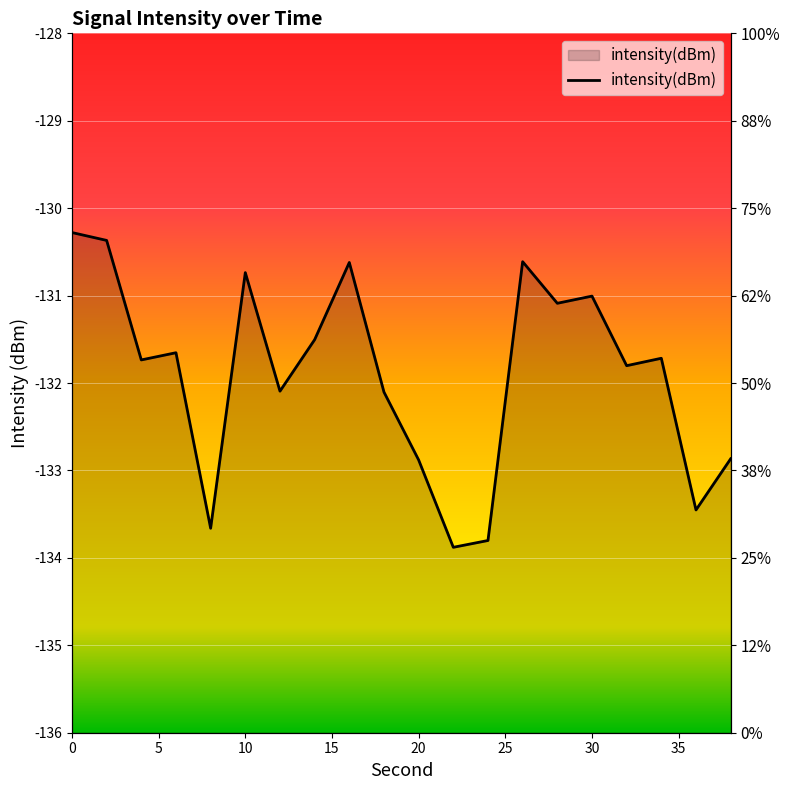

What value does the data have at 4?

-131.7